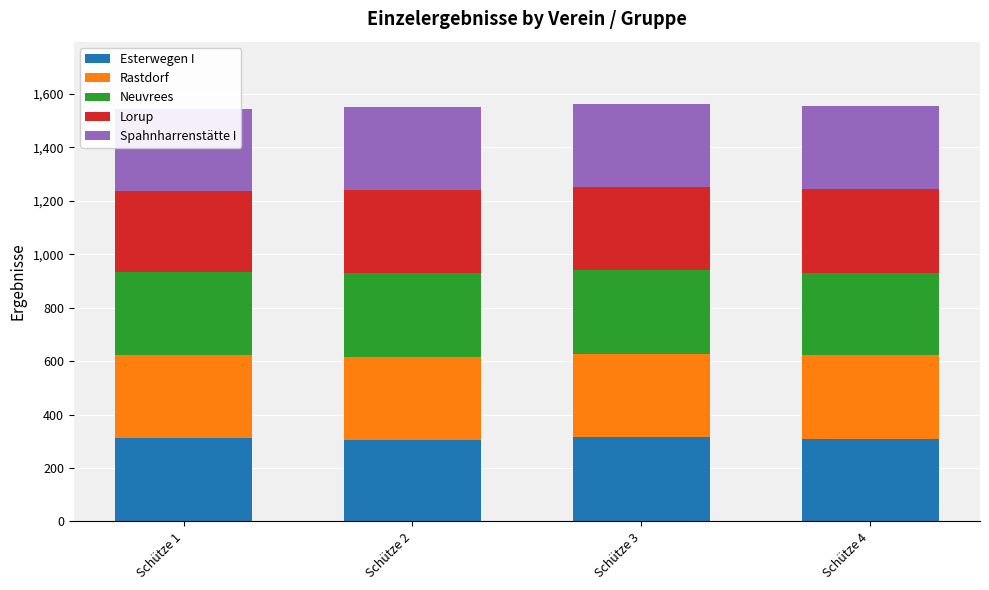

How many data points does each series have?

4